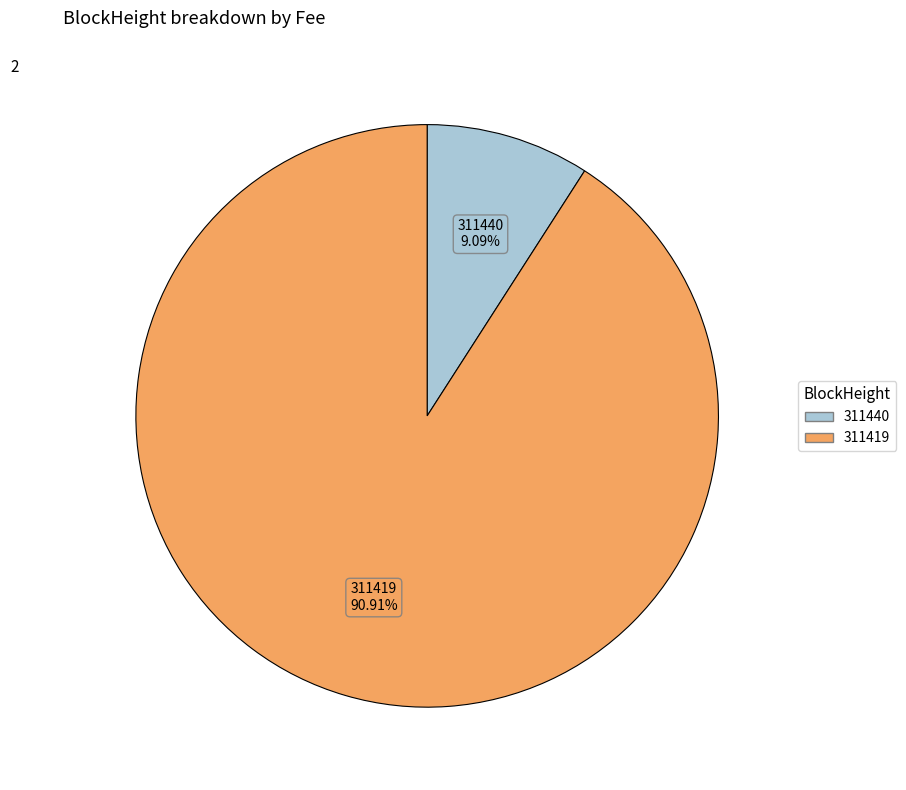

Count the number of slices in the pie.

2